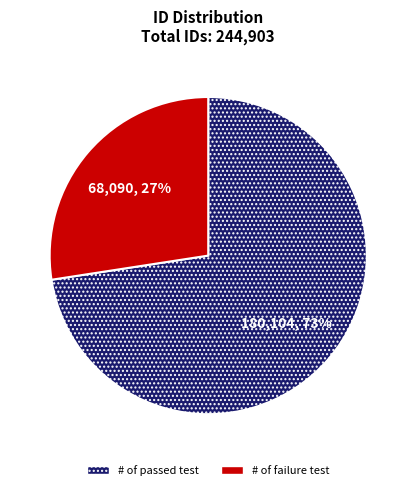

To the nearest percent, what percentage of the pie is # of failure test?

27%